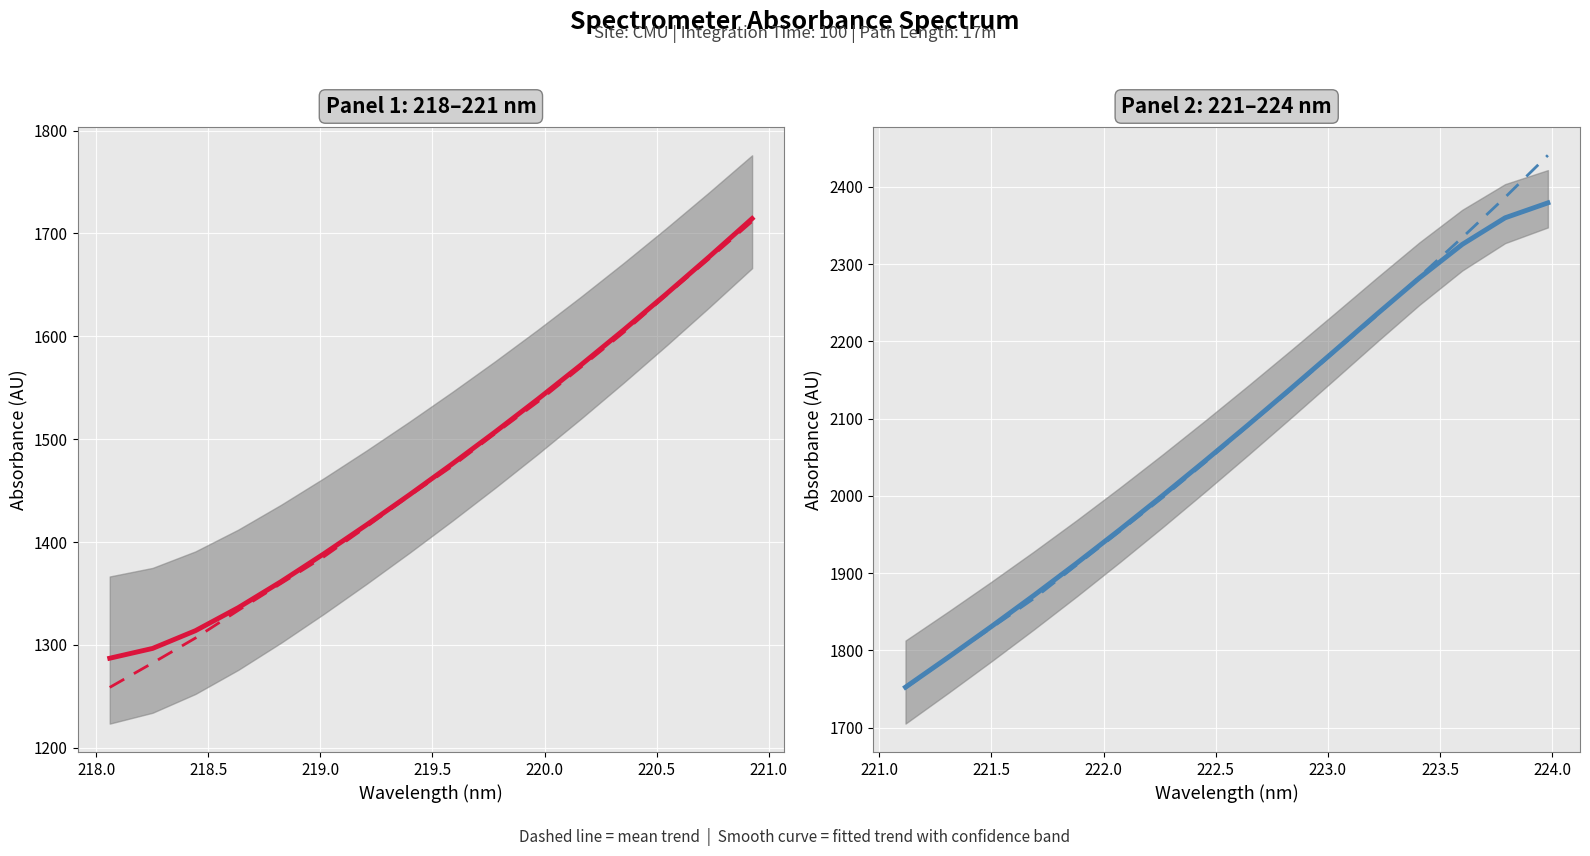

At how many categories does at least one series exceed 2157?

6